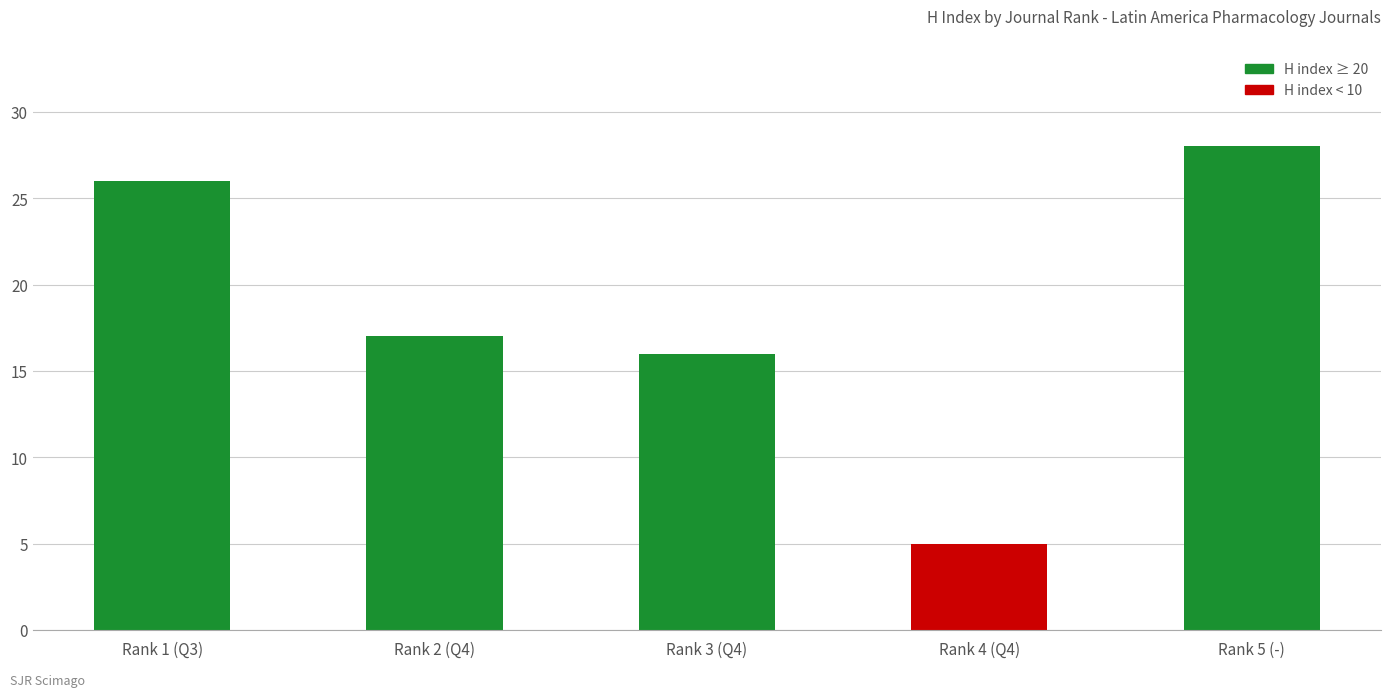

How many series are shown in this chart?

1